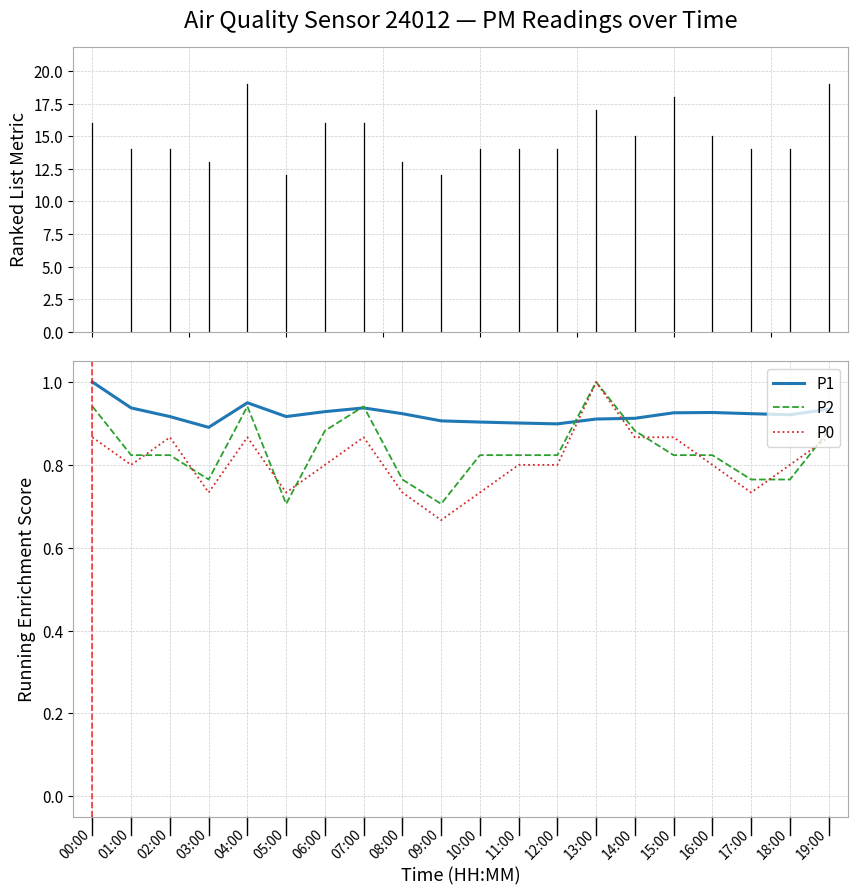

The P1 series shows 0.6 at 06:00. True or false?

False